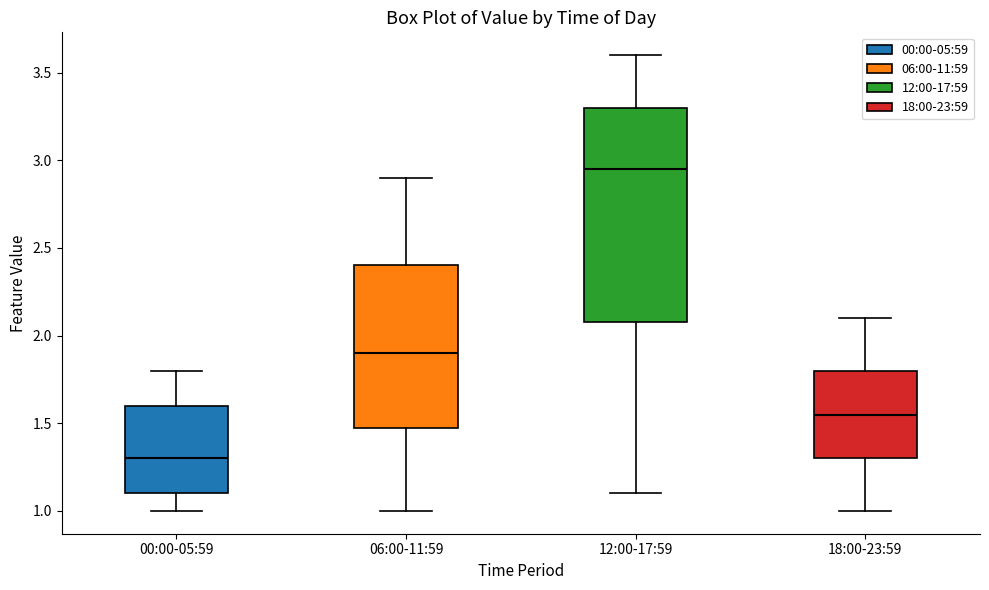

Which box has the lowest median line?

00:00-05:59